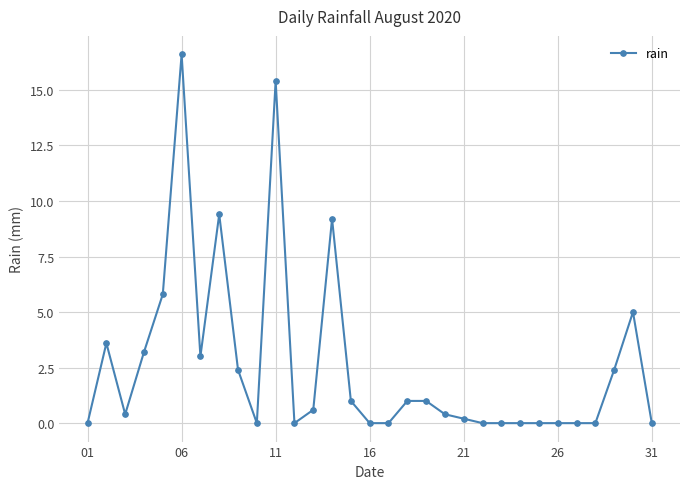

True or false: the data has more than 0 interior local peaks.

True